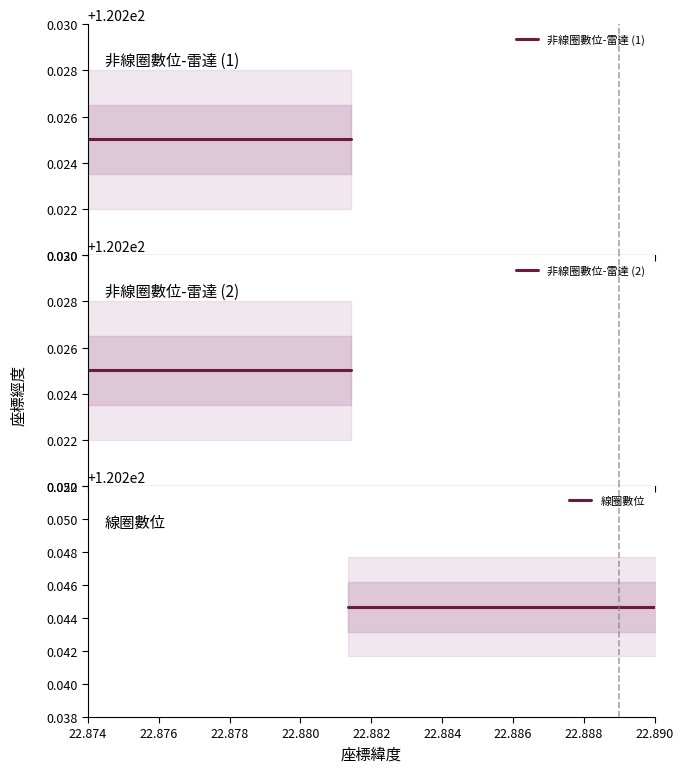

How many lines are shown in the chart?

3